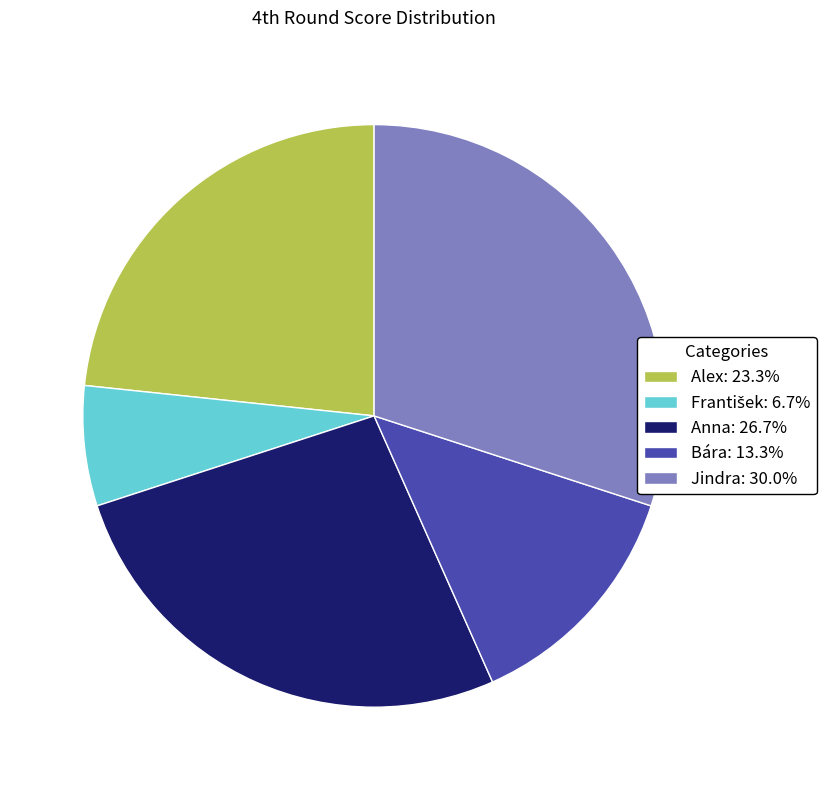

Does Jindra account for over 50% of the chart?

No